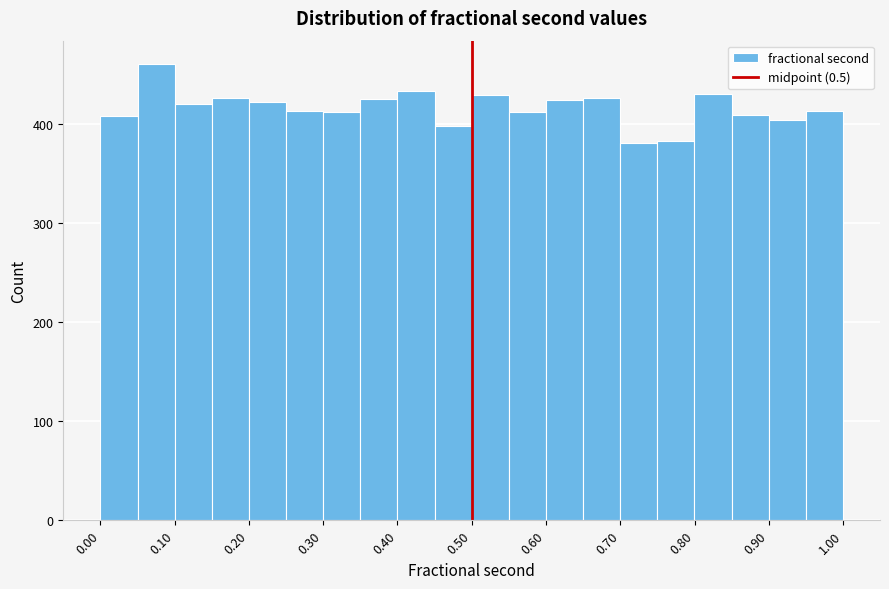

How tall is the bar that spans 0.25 to 0.30 on the x-axis? Neither the bar edges nor the heights are printed on the chart, so give them approximately, as read against the axes.

410